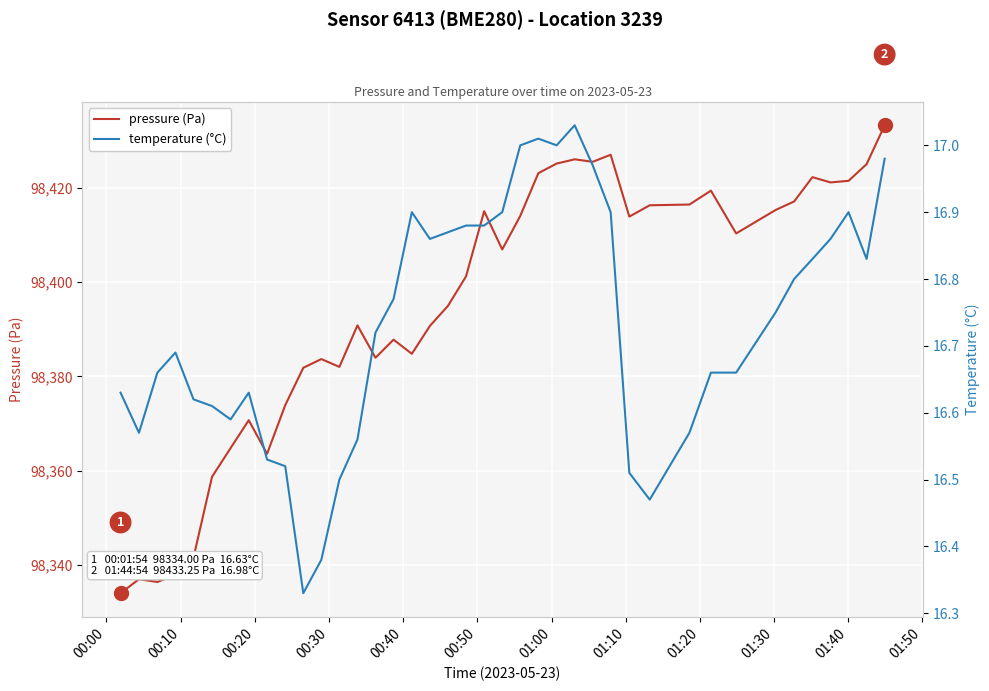

What is the total value across all series at 00:00?

98350.6